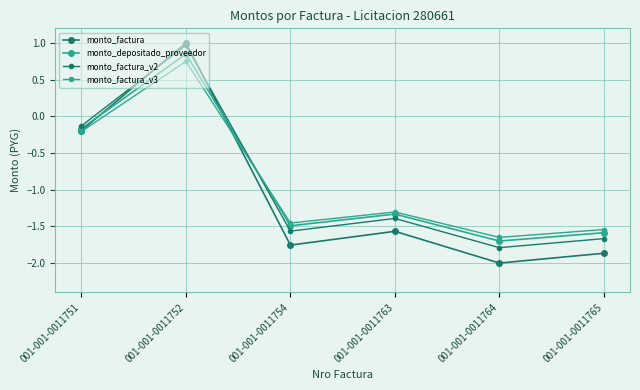

What is the average value of the monto_factura_v3 series?

-0.9